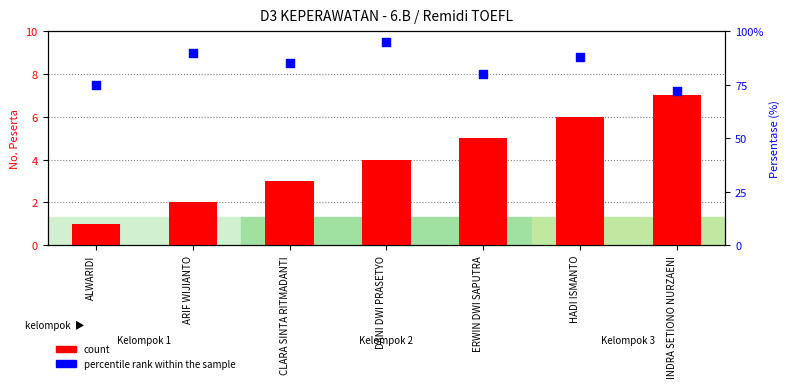

Which series contains the lowest Y value?

count